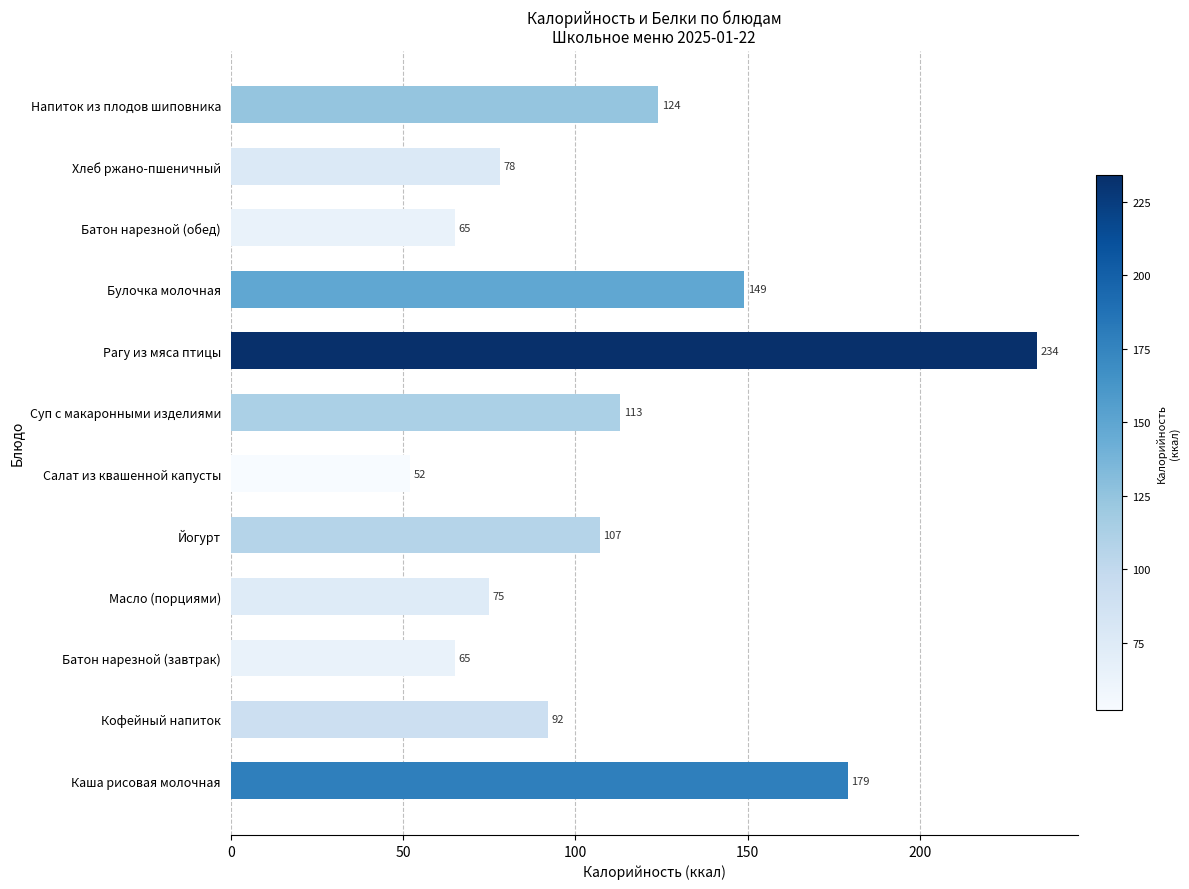

True or false: the data shows 65 at Батон нарезной (завтрак).

True